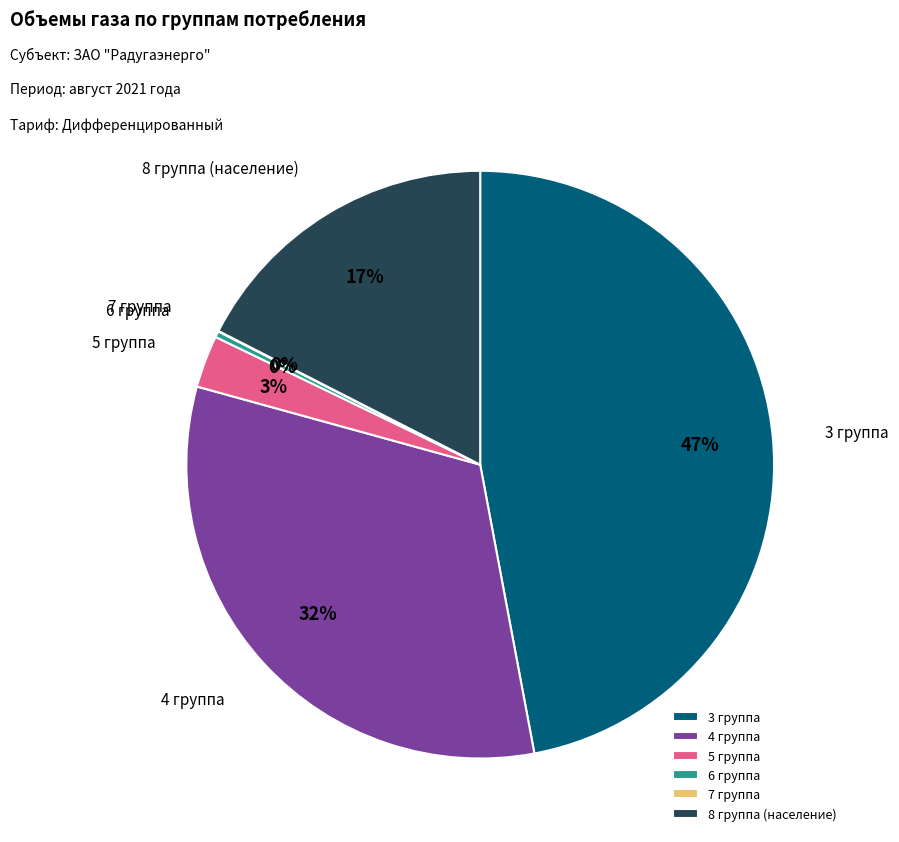

To the nearest percent, what is the average slice percentage?

17%